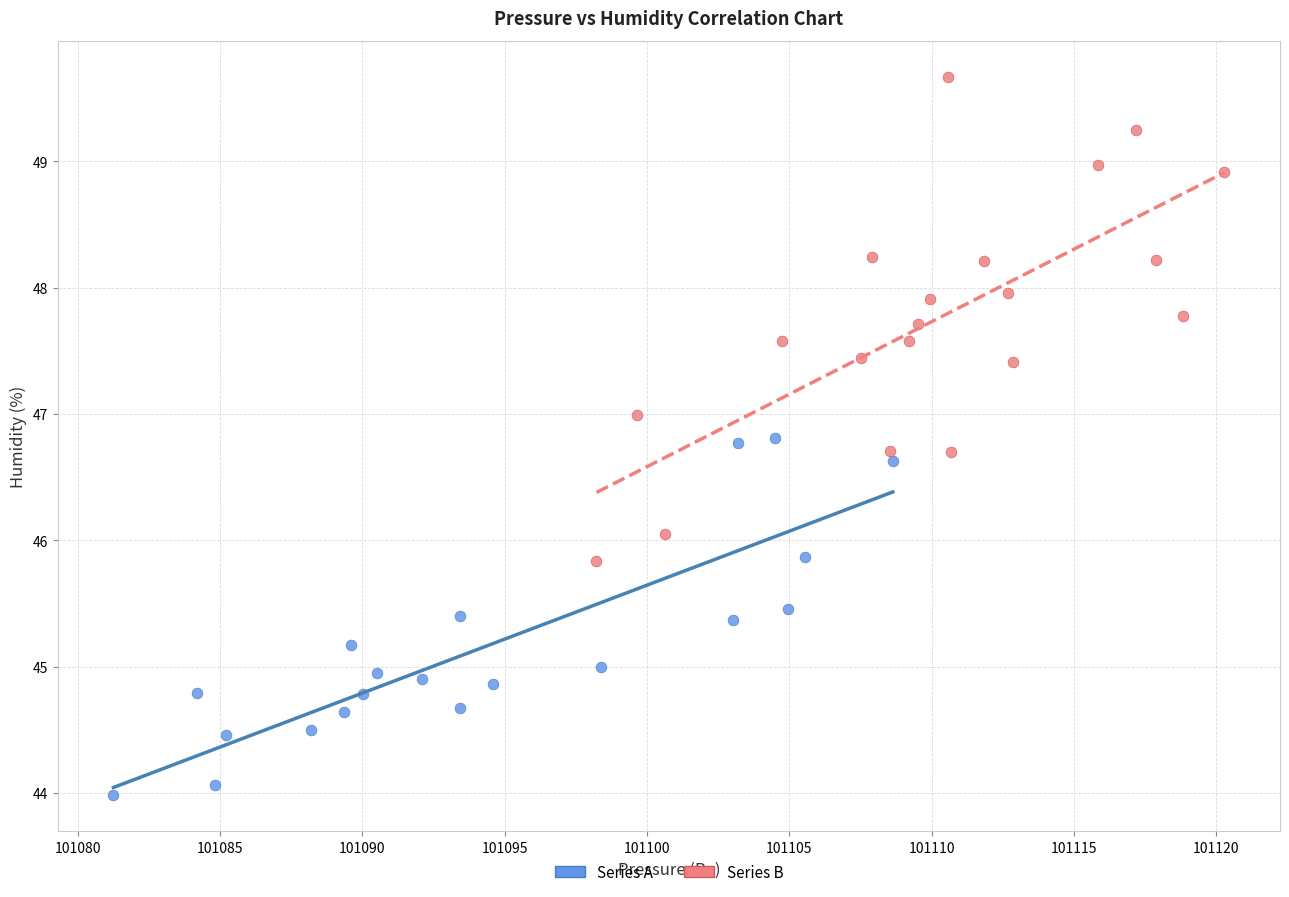

Which series has the widest spread of Y values?

Series B